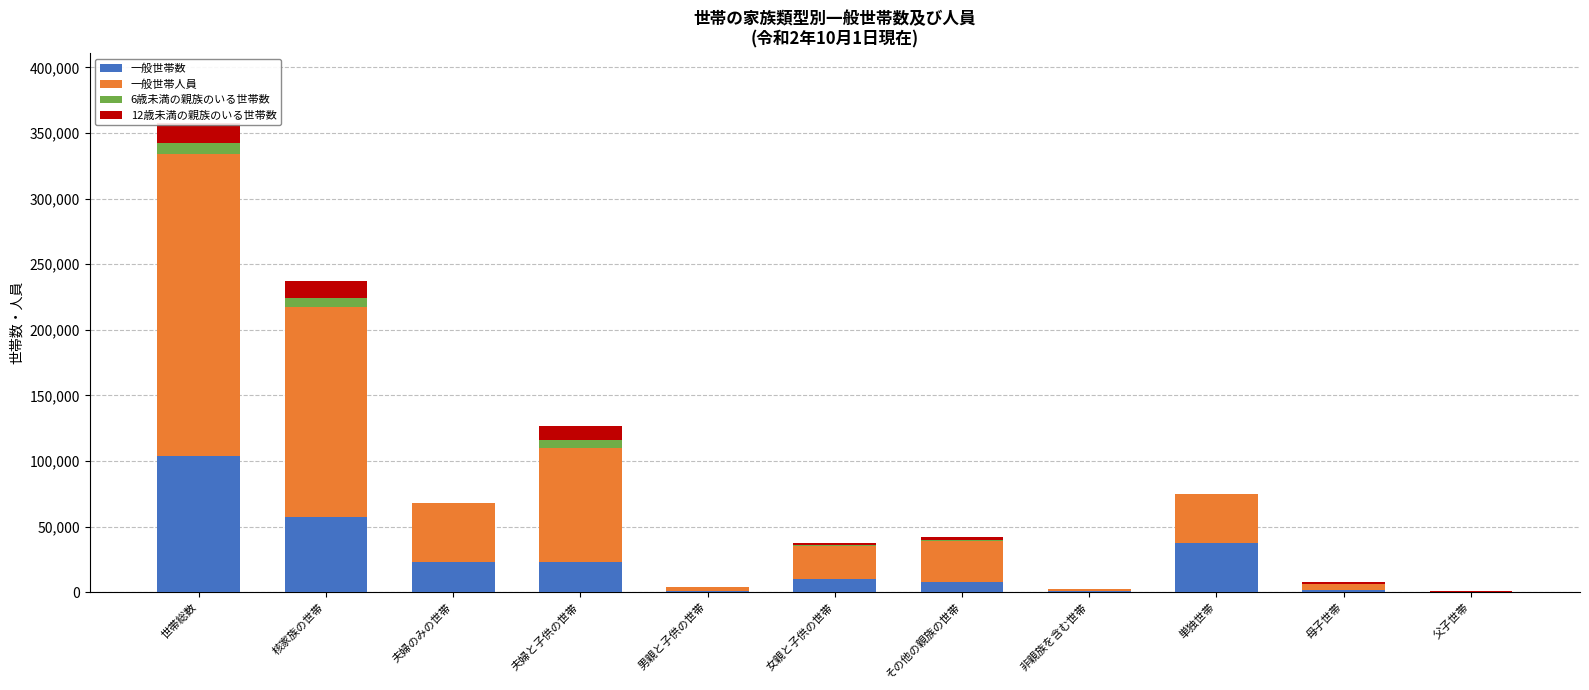

Reading left to right, what are all the values shown in this chart?

一般世帯数: 世帯総数=103624	核家族の世帯=57644	夫婦のみの世帯=22723	夫婦と子供の世帯=23417	男親と子供の世帯=1298	女親と子供の世帯=10206	その他の親族の世帯=7727	非親族を含む世帯=737	単独世帯=37357	母子世帯=1716	父子世帯=145
一般世帯人員: 世帯総数=230310	核家族の世帯=159407	夫婦のみの世帯=45446	夫婦と子供の世帯=86371	男親と子供の世帯=2908	女親と子供の世帯=24682	その他の親族の世帯=31288	非親族を含む世帯=1810	単独世帯=37357	母子世帯=4553	父子世帯=375
6歳未満の親族のいる世帯数: 世帯総数=8551	核家族の世帯=7519	夫婦のみの世帯=0	夫婦と子供の世帯=6525	男親と子供の世帯=20	女親と子供の世帯=974	その他の親族の世帯=1006	非親族を含む世帯=26	単独世帯=0	母子世帯=316	父子世帯=15
12歳未満の親族のいる世帯数: 世帯総数=14758	核家族の世帯=12754	夫婦のみの世帯=0	夫婦と子供の世帯=10613	男親と子供の世帯=83	女親と子供の世帯=2058	その他の親族の世帯=1955	非親族を含む世帯=49	単独世帯=0	母子世帯=872	父子世帯=58